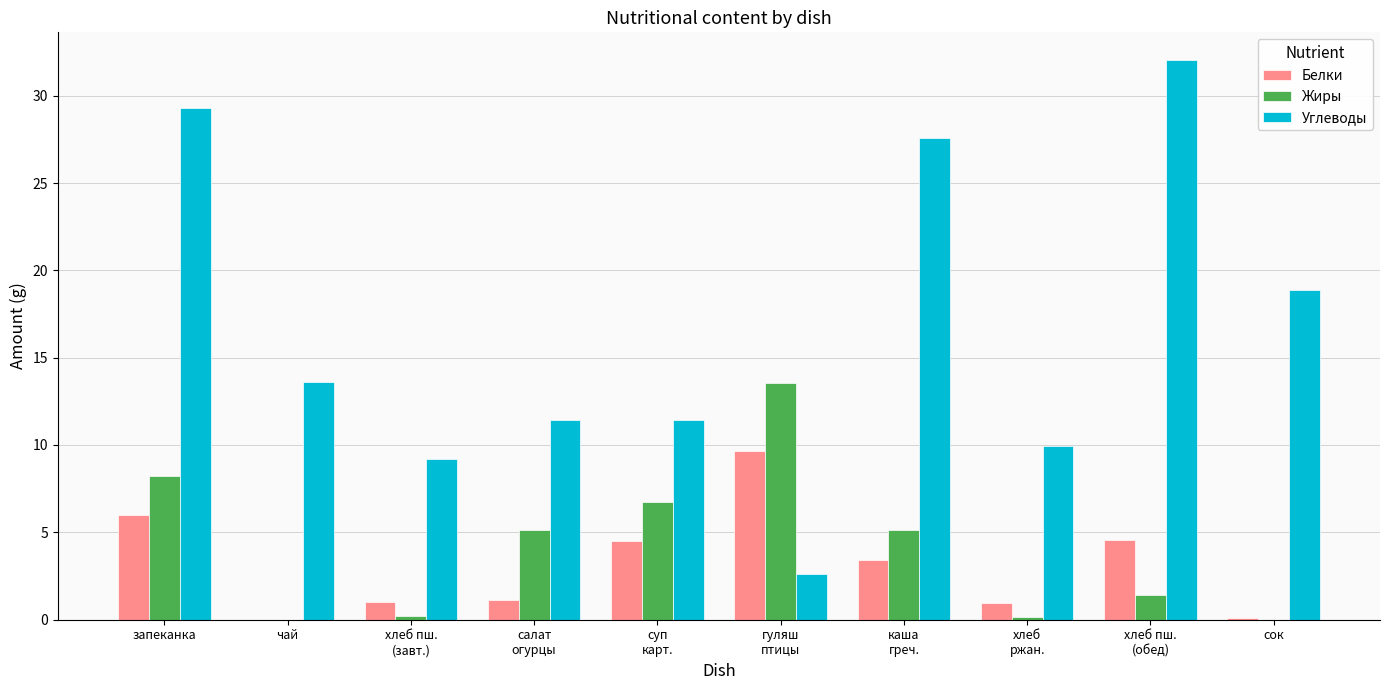

What is the sum of all Белки values?

31.2